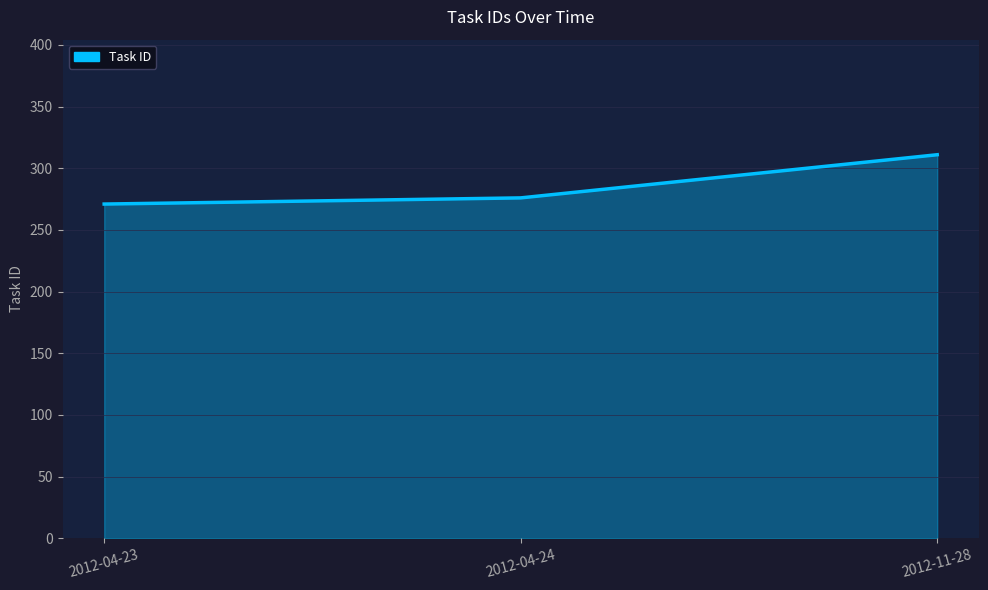

Which label corresponds to the smallest value in the chart?

2012-04-23